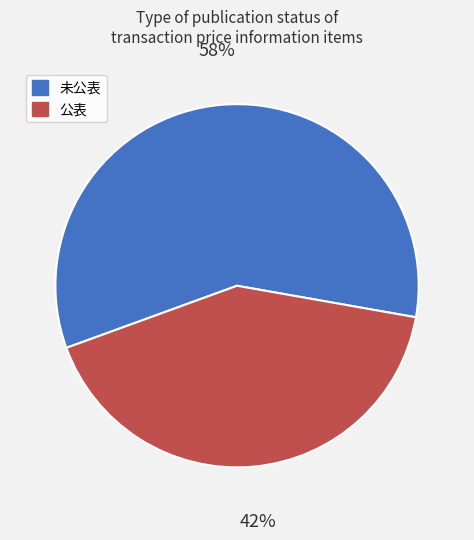

Which category accounts for the majority?

未公表